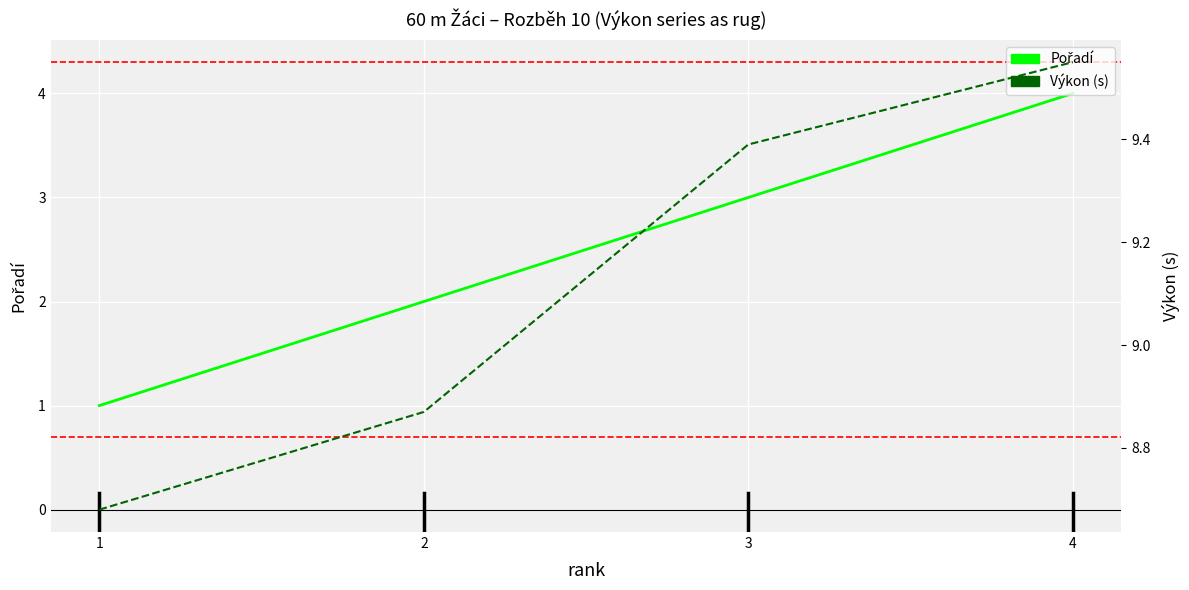

What is the difference between the highest and lowest values at 1?

7.7